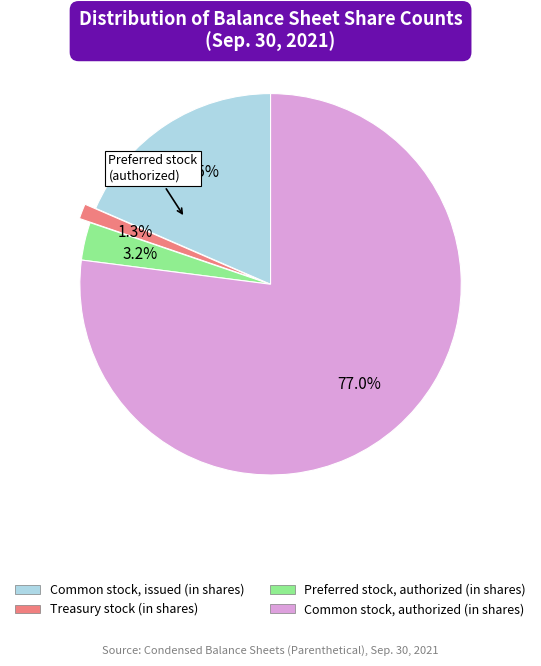

How many segments does this pie chart have?

4